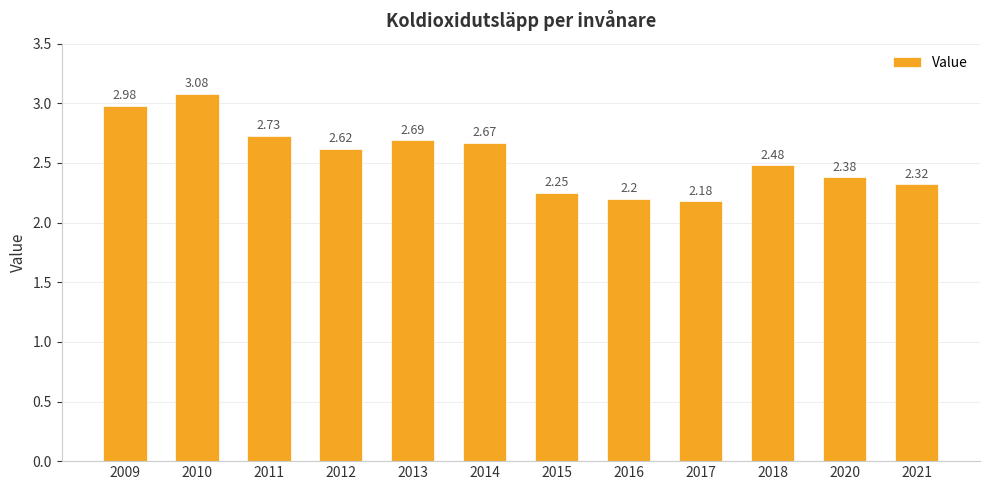

Rank the categories by value from highest to lowest.

2010, 2009, 2011, 2013, 2014, 2012, 2018, 2020, 2021, 2015, 2016, 2017